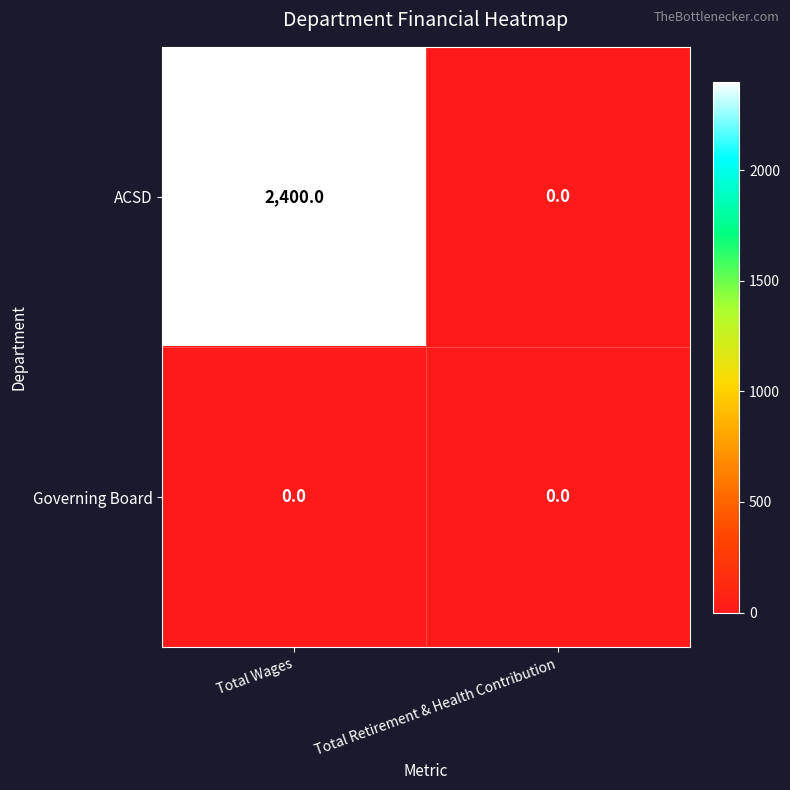

What is the average value of the ACSD series?

1200